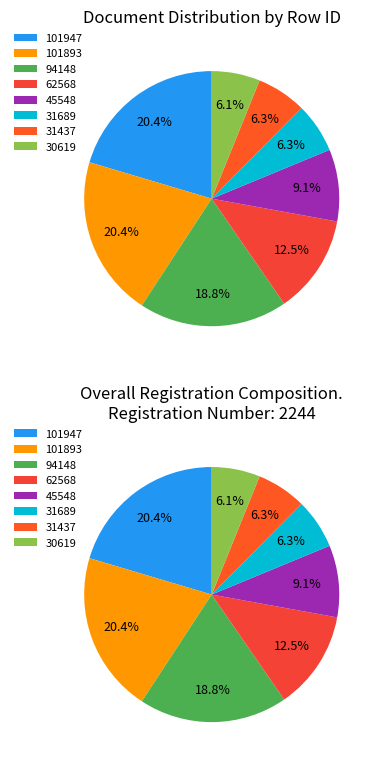

Rank the categories by value from lowest to highest.

30619, 31437, 31689, 45548, 62568, 94148, 101893, 101947